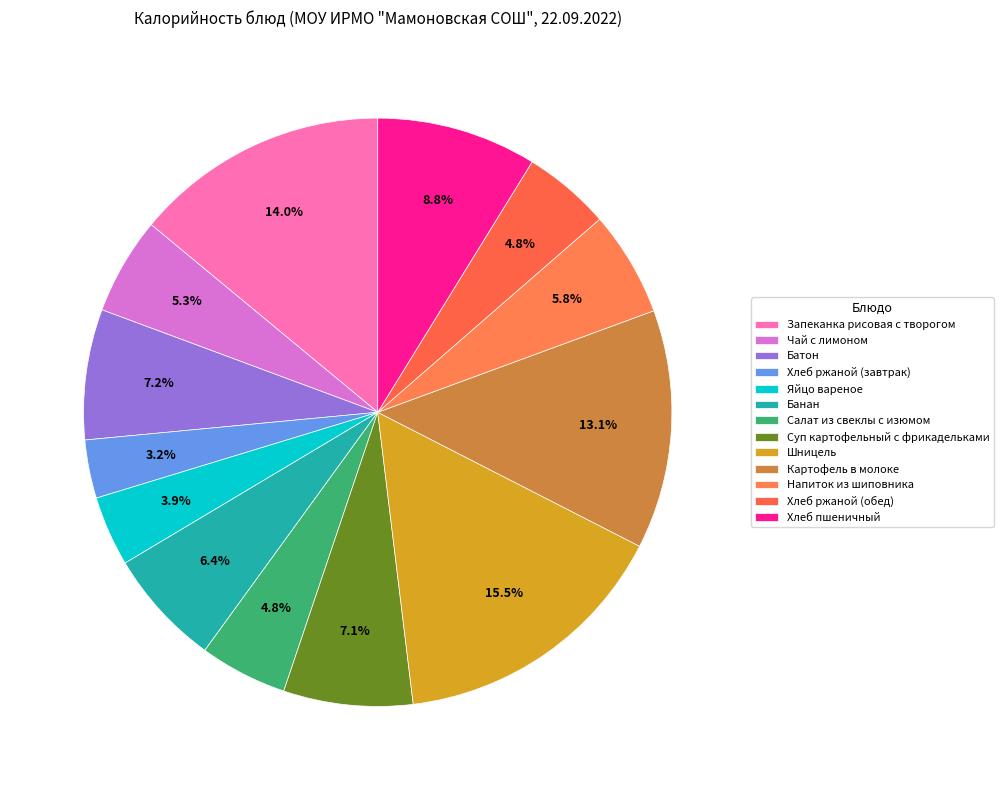

To the nearest percent, what percentage of the pie is Запеканка рисовая с творогом?

14%